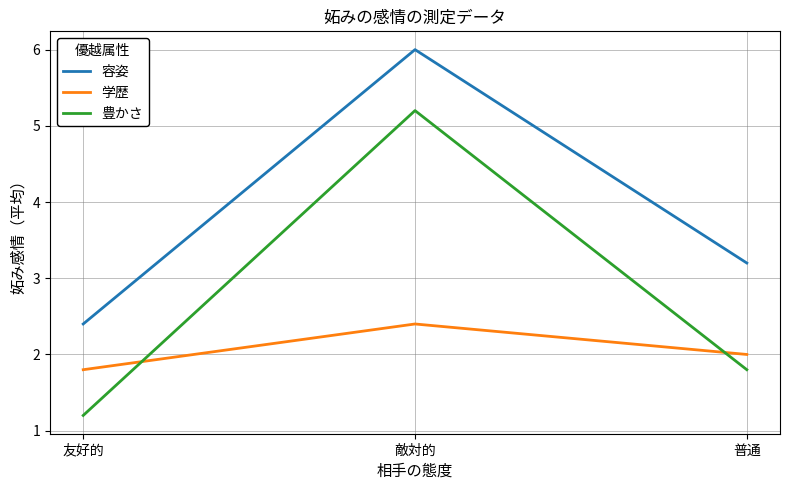

List the series in order of their overall mean, highest first.

容姿, 豊かさ, 学歴